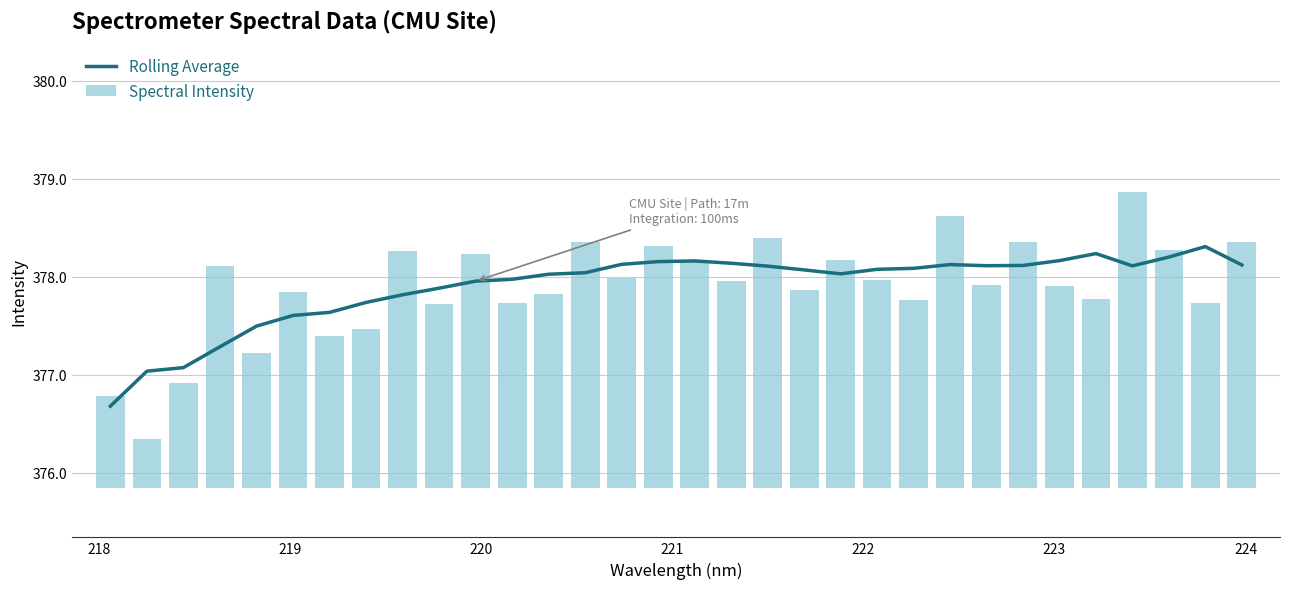

What is the maximum value for Rolling Average?

378.3